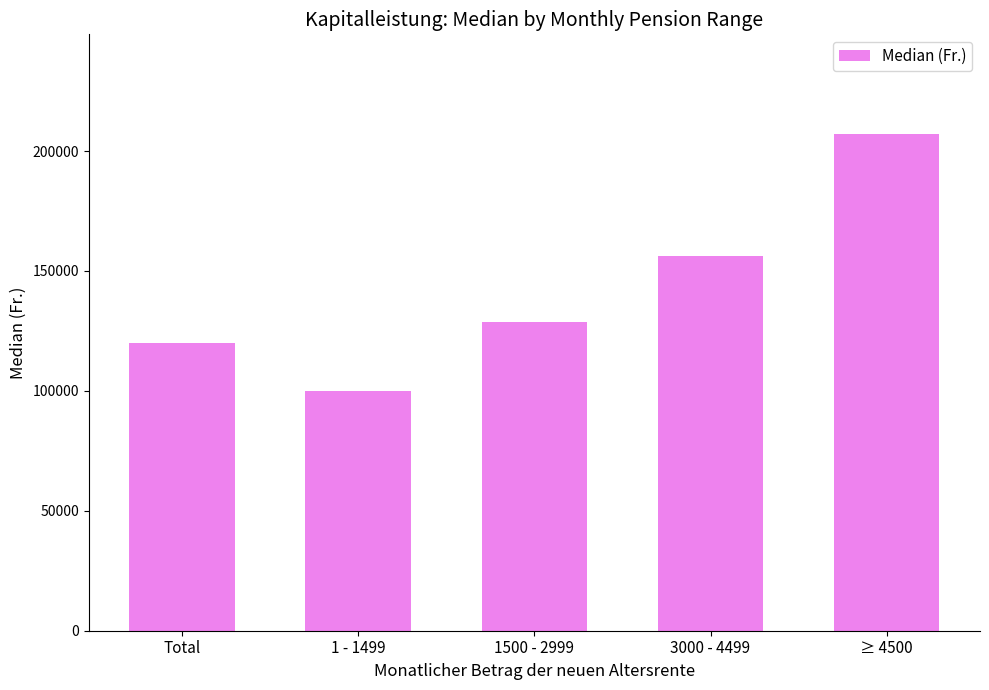

Which has a higher value, 1500 - 2999 or Total?

1500 - 2999